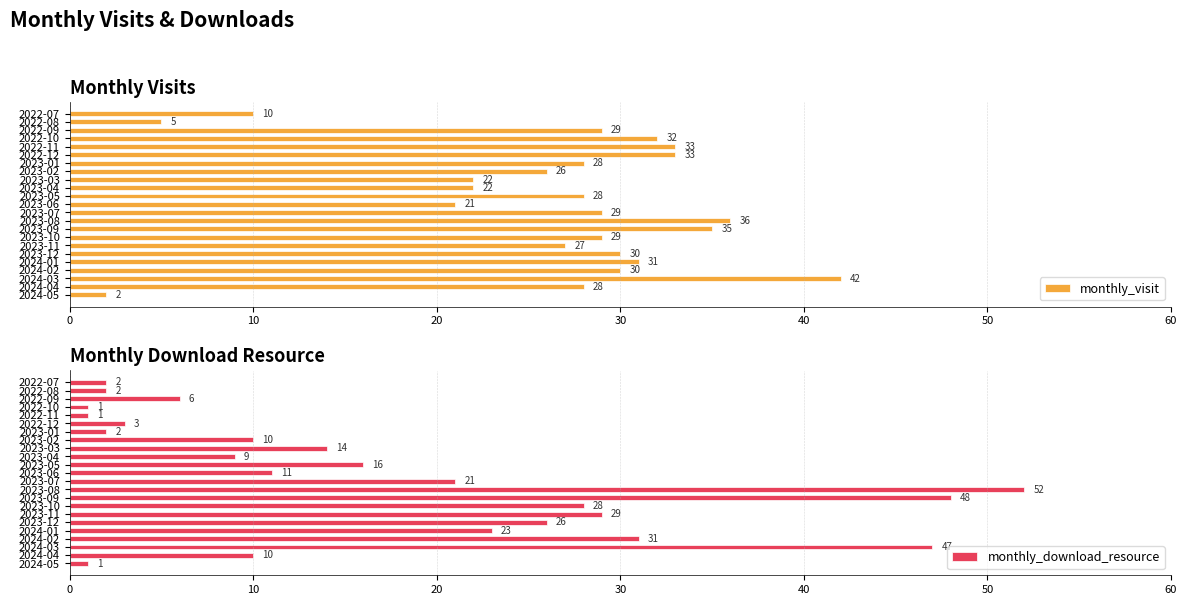

What is the sum of the monthly_visit values at 2023-02 and 2024-03?

68